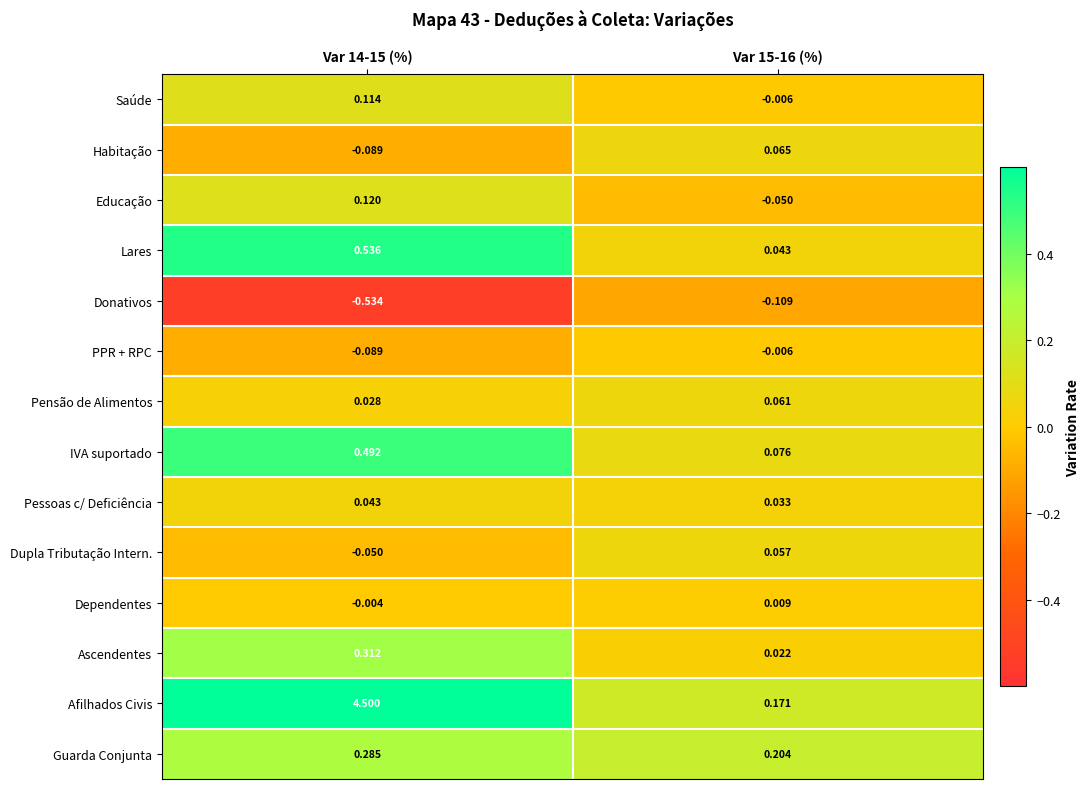

List the series in order of their peak value, highest first.

Afilhados Civis, Lares, IVA suportado, Ascendentes, Guarda Conjunta, Educação, Saúde, Habitação, Pensão de Alimentos, Dupla Tributação Intern., Pessoas c/ Deficiência, Dependentes, PPR + RPC, Donativos